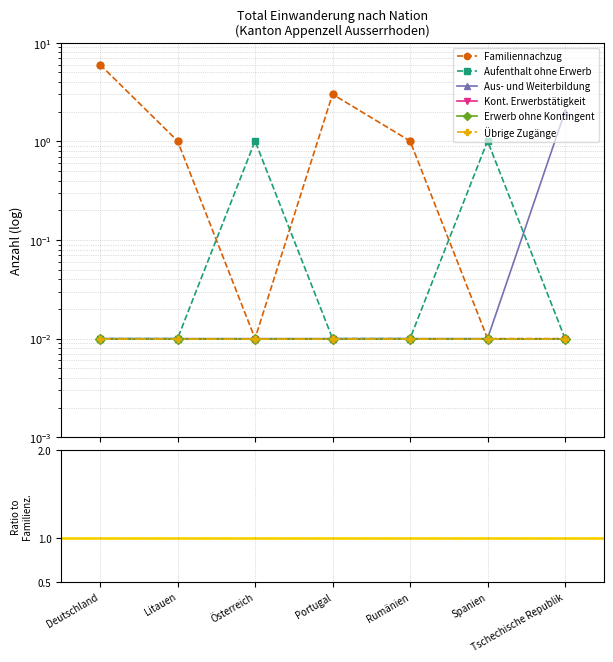

Which category has the highest value across all series?

Deutschland